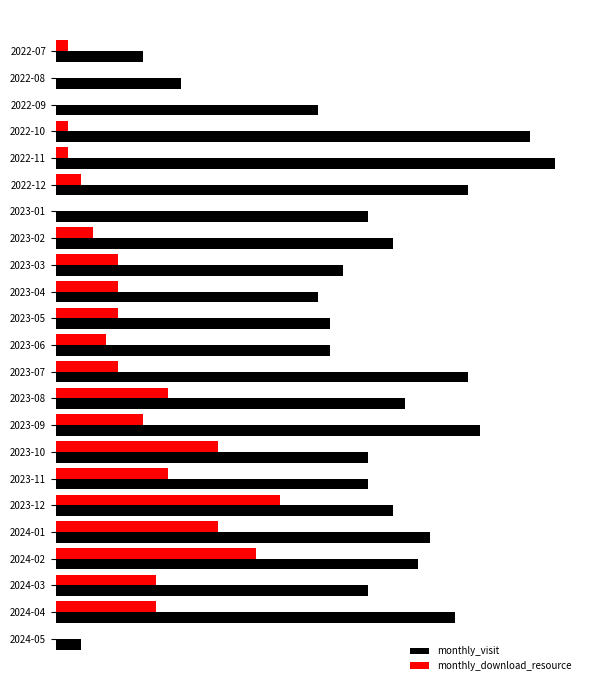

Which series has the widest spread of values?

monthly_visit